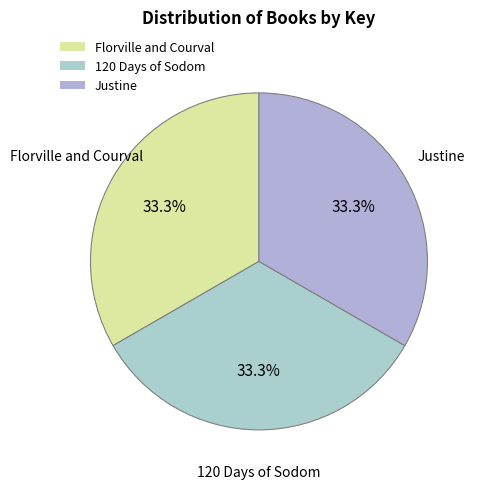

What is the ratio of the value at Florville and Courval to the value at Justine?

1.0